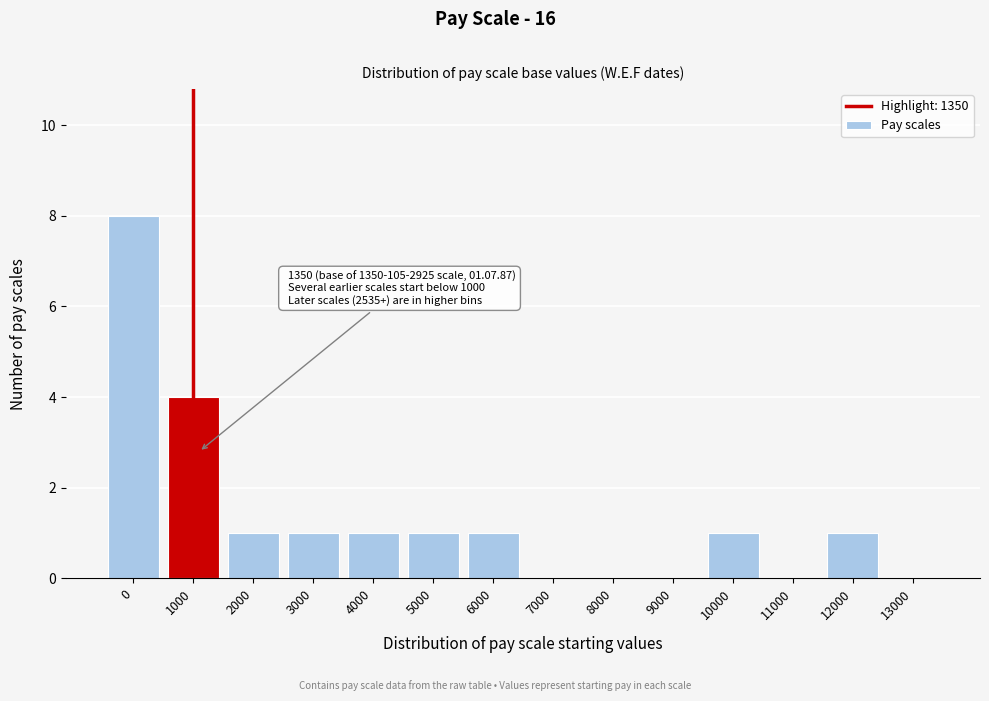

Reading left to right, what are all the values shown in this chart?

0=8	1000=4	2000=1	3000=1	4000=1	5000=1	6000=1	7000=0	8000=0	9000=0	10000=1	11000=0	12000=1	13000=0